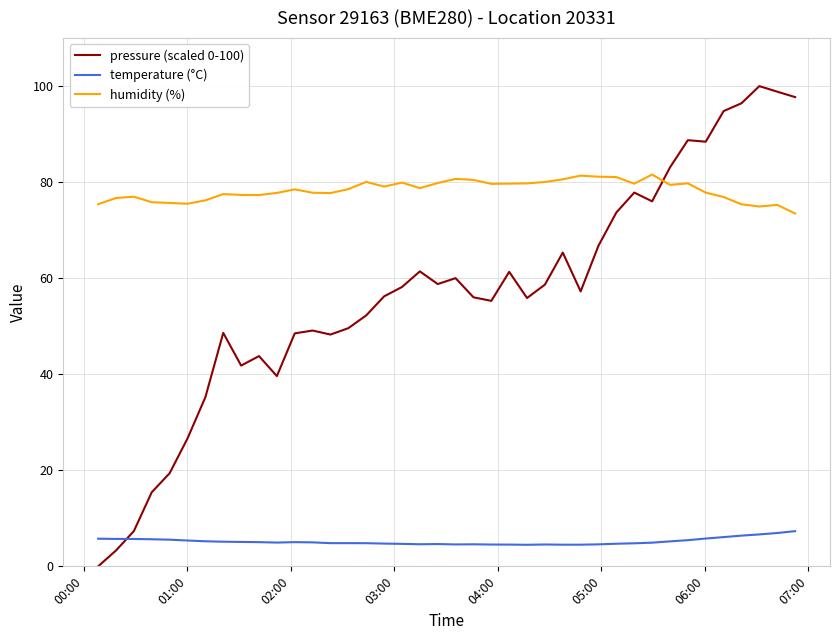

List the series in order of their overall mean, lowest first.

temperature (°C), pressure (scaled 0-100), humidity (%)